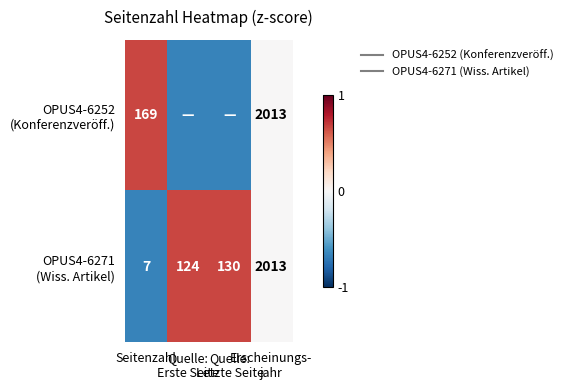

At which category is the sum across all series the highest?

Seitenzahl